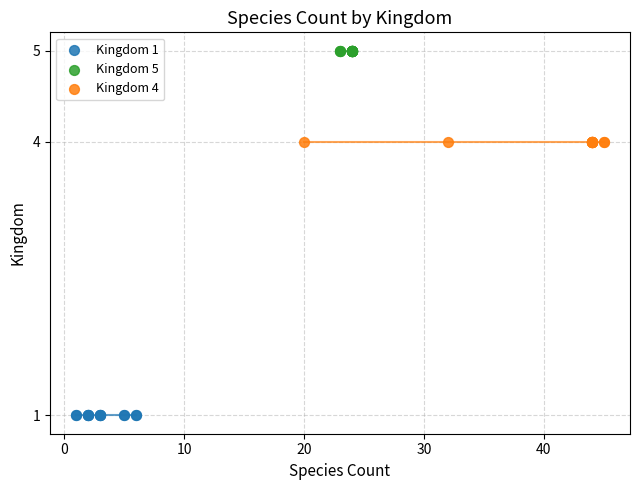

Which series reaches the minimum Y coordinate?

Kingdom 1